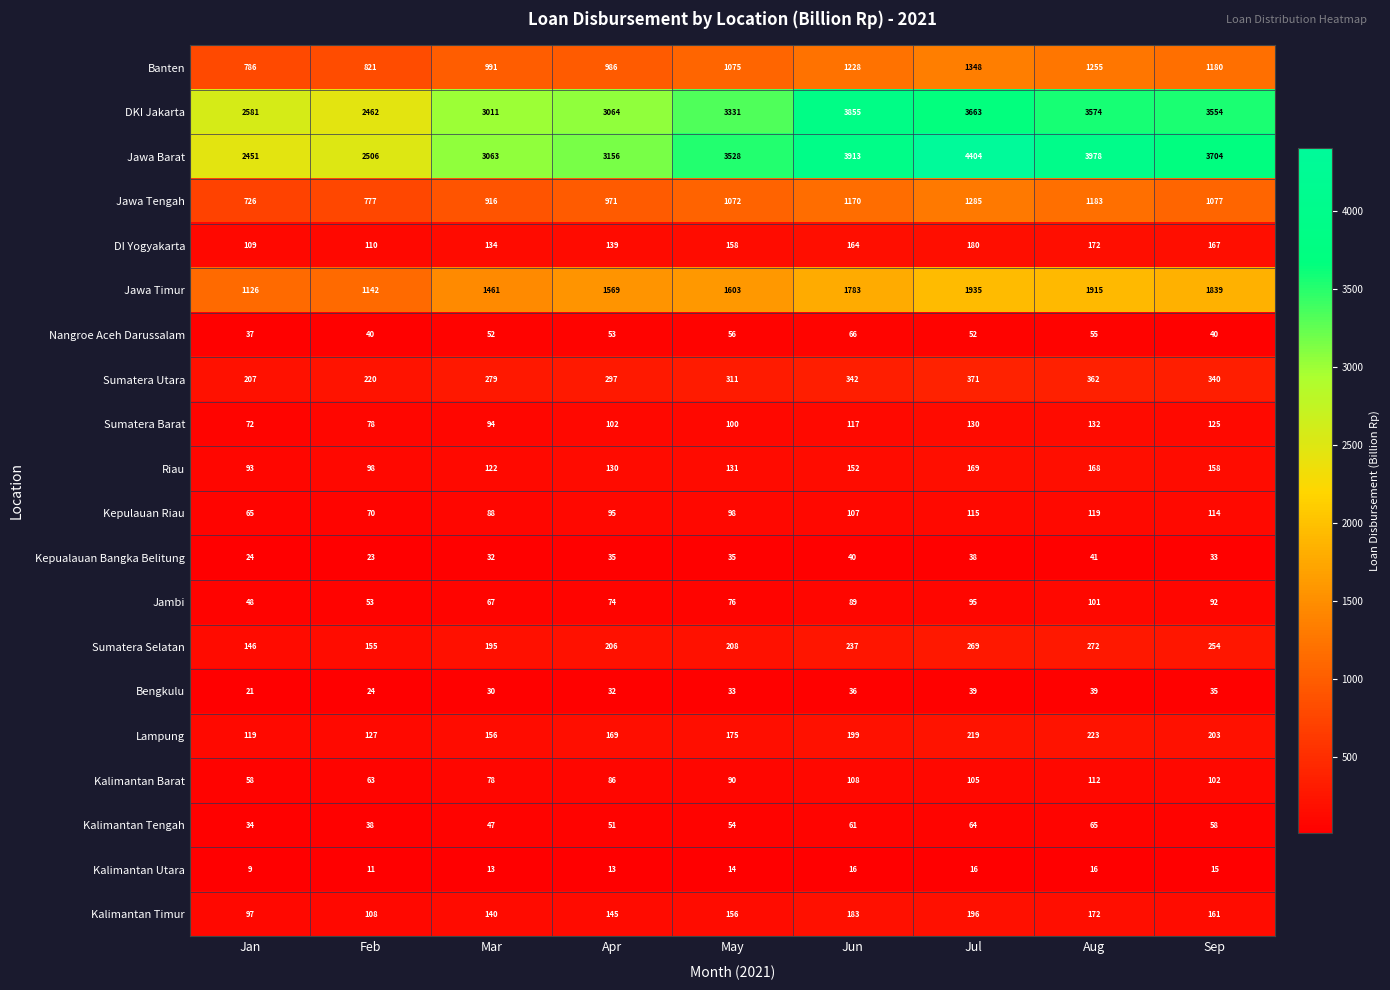

At which label is Jawa Timur closest to 1530?

Apr